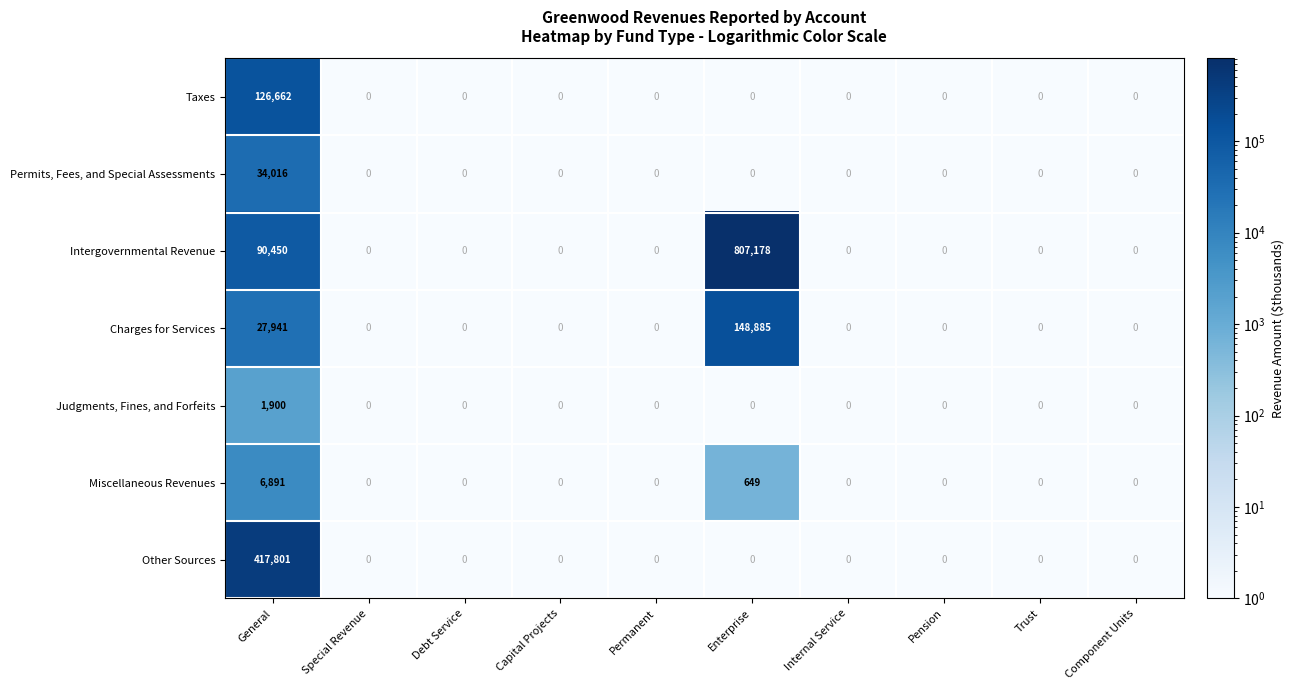

Which category has the highest value across all series?

Enterprise